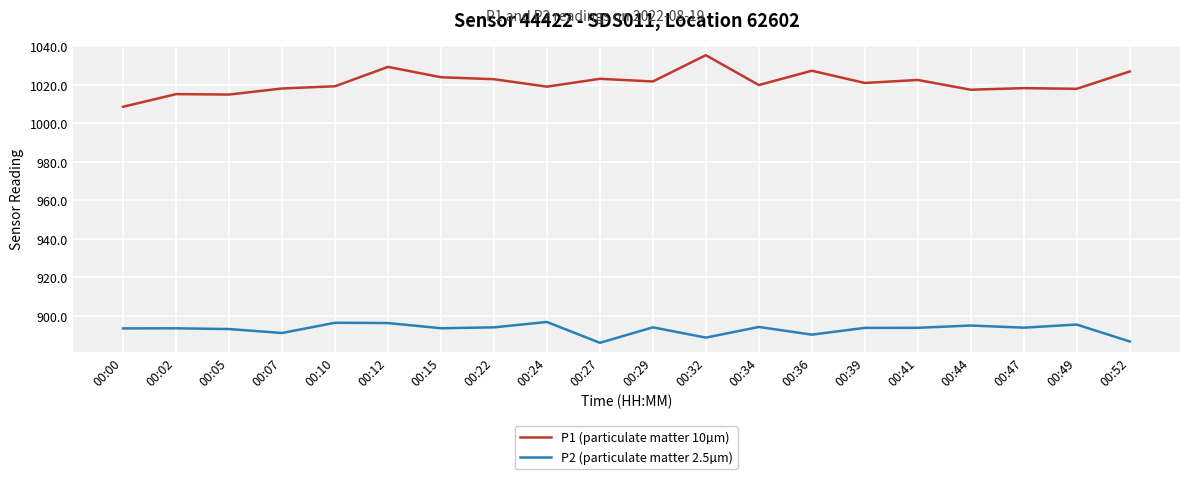

What is the spread (max minus min) of values at 00:52?

140.3